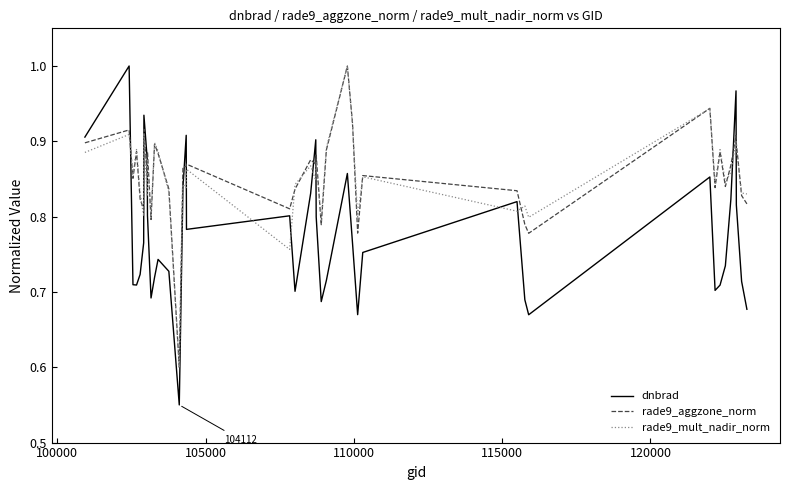

Which series has the widest spread of values?

dnbrad